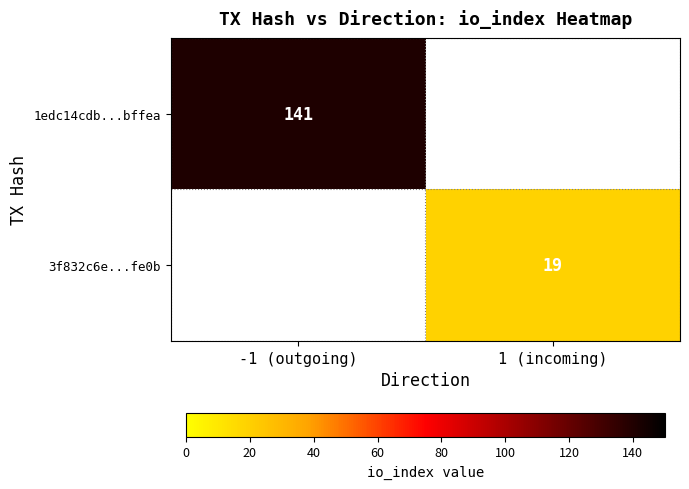

True or false: 3f832c6e...fe0b has a value of 29.4 at 1 (incoming).

False